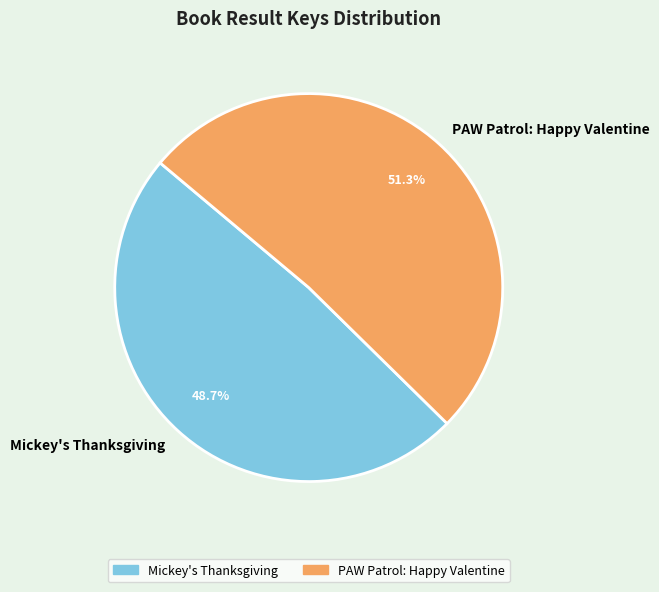

Between PAW Patrol: Happy Valentine and Mickey's Thanksgiving, which is larger?

PAW Patrol: Happy Valentine